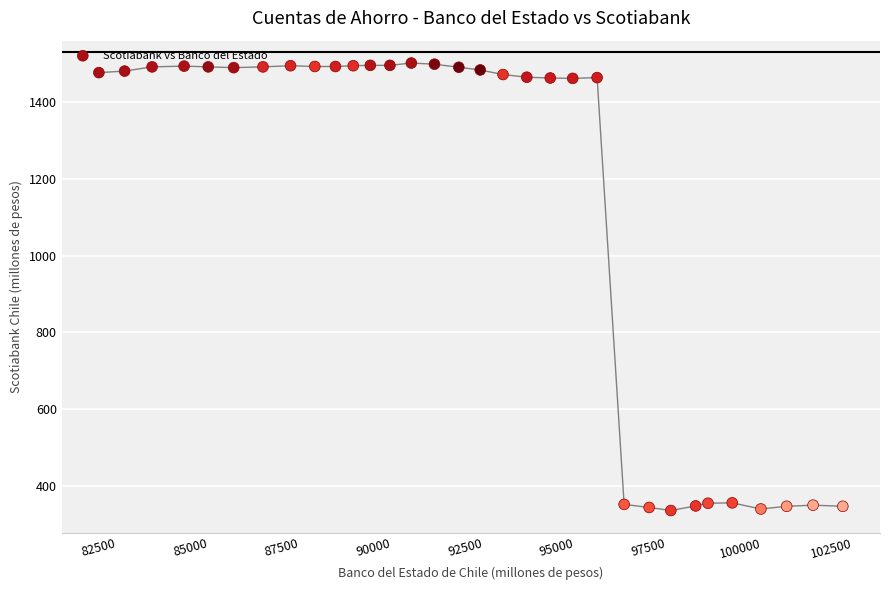

What is the range of Y values (max minus min)?

1167